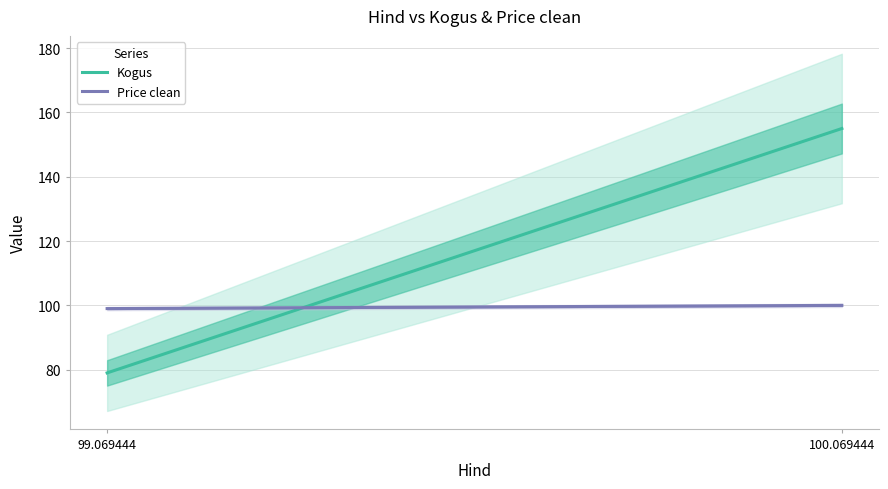

What is the minimum value shown in the chart?

79